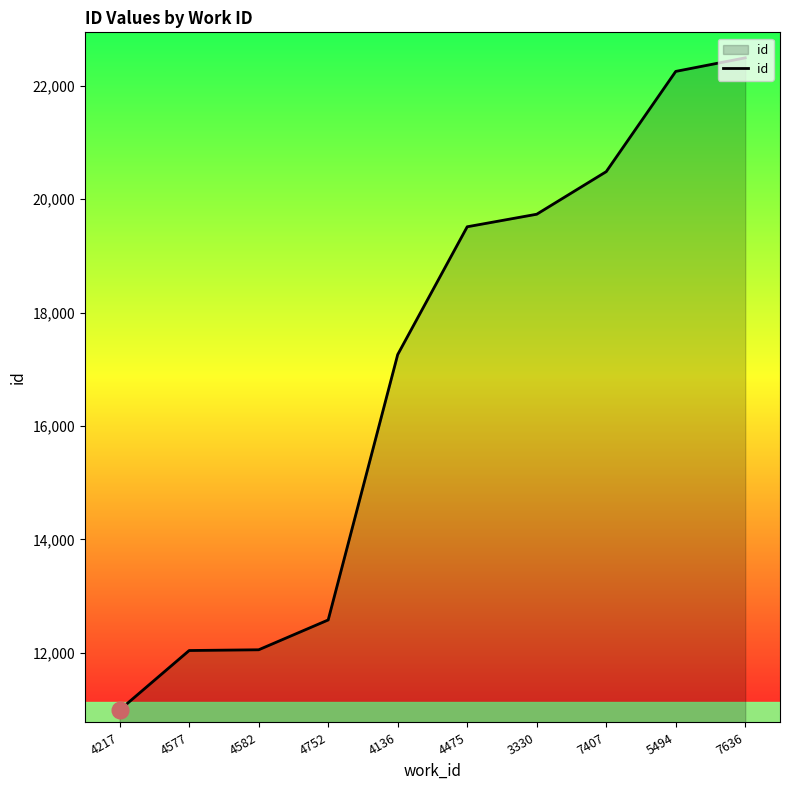

Which label corresponds to the largest value in the chart?

7636